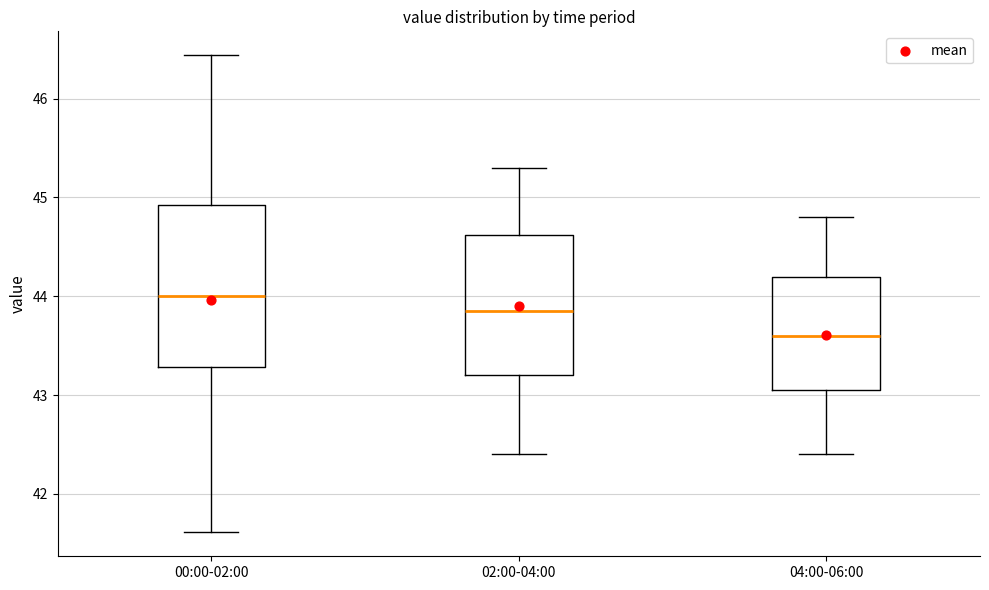

Reading left to right, transcribe this box plot: for each box, give where its median line is, the range the box spans, and where its two whiskers end, as read against the y-axis. The values are not printed on the chart, so give them approximately, as read against the axis.

00:00-02:00: median 44.0, box 43.3 to 44.9, whiskers 41.6 to 46.4
02:00-04:00: median 43.9, box 43.2 to 44.6, whiskers 42.4 to 45.3
04:00-06:00: median 43.6, box 43.1 to 44.2, whiskers 42.4 to 44.8